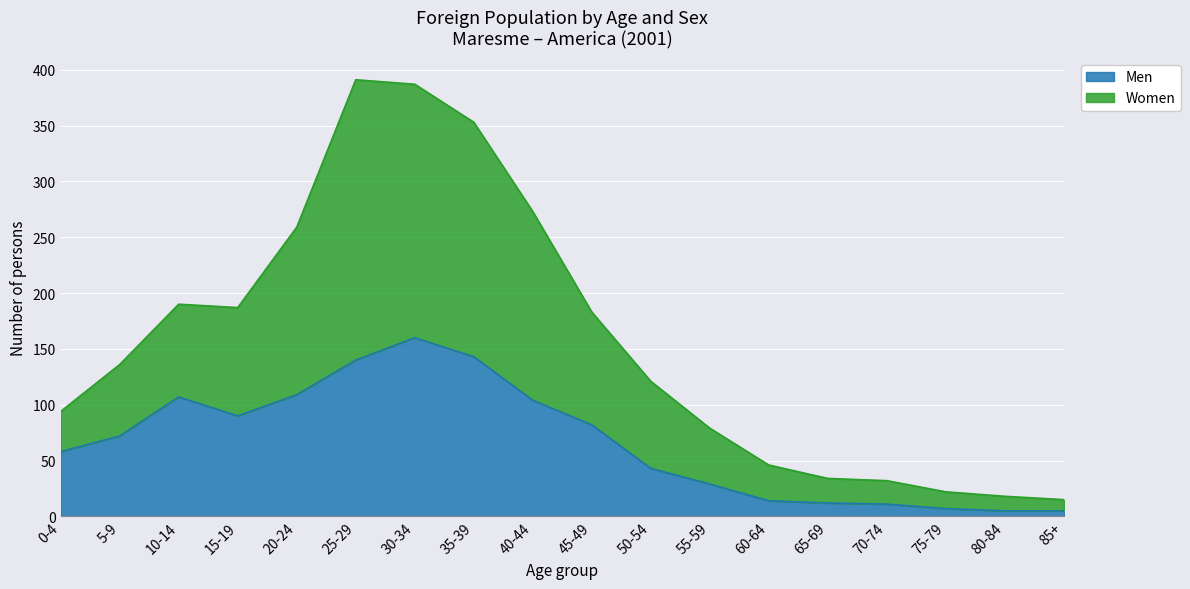

List the series in order of their overall mean, lowest first.

Men, Women